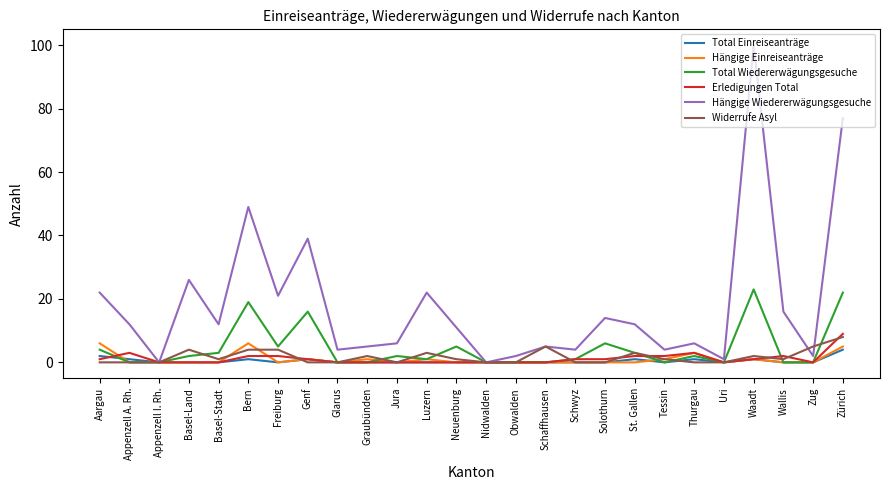

Which series changed the most between Bern and Tessin?

Hängige Wiedererwägungsgesuche